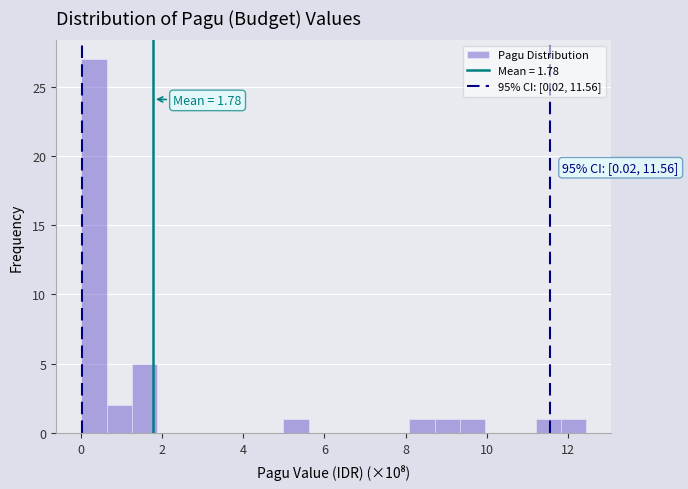

Read against the x-axis, roughly where is the centre of the tallest bar?

0.4